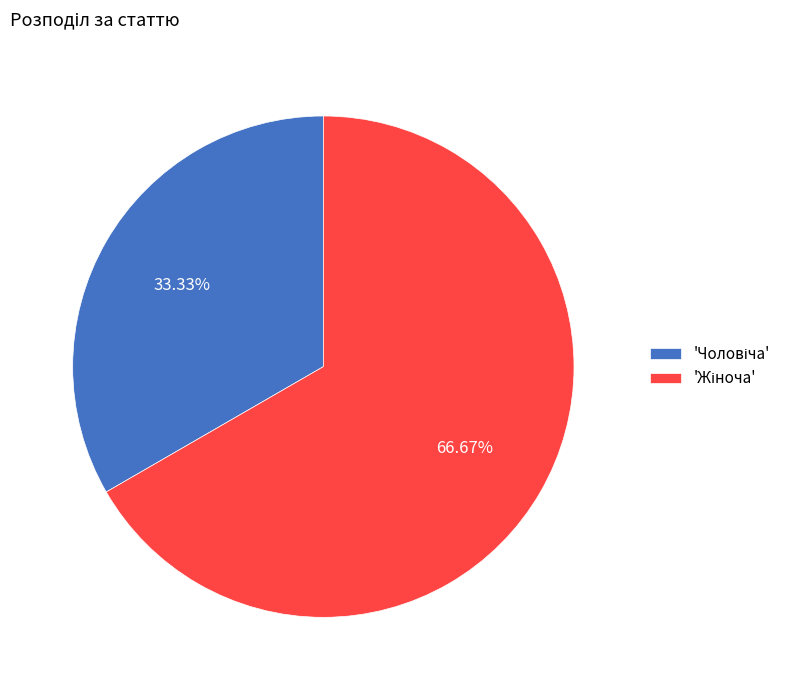

Is there any slice that represents more than half of the pie?

Yes